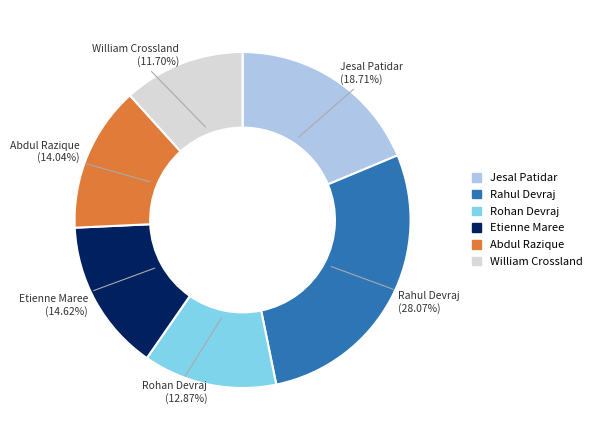

To the nearest percent, what portion does Etienne Maree represent?

15%